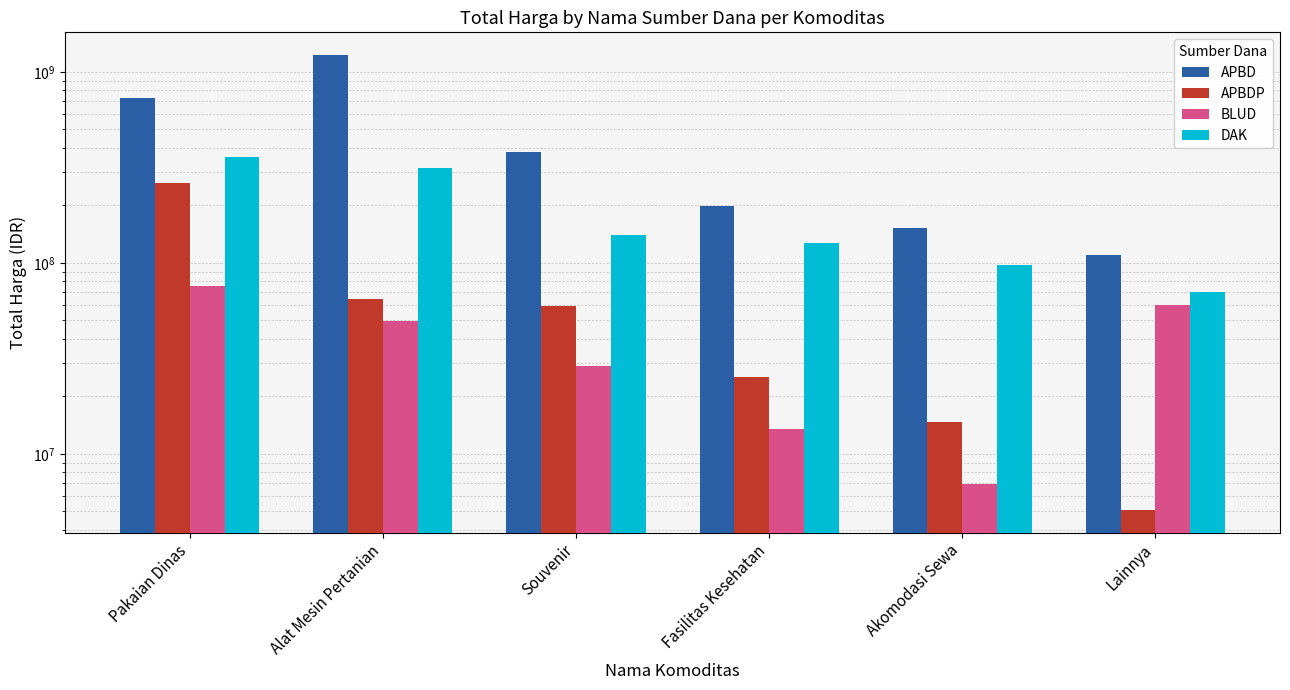

What is the smallest value displayed?

5093000